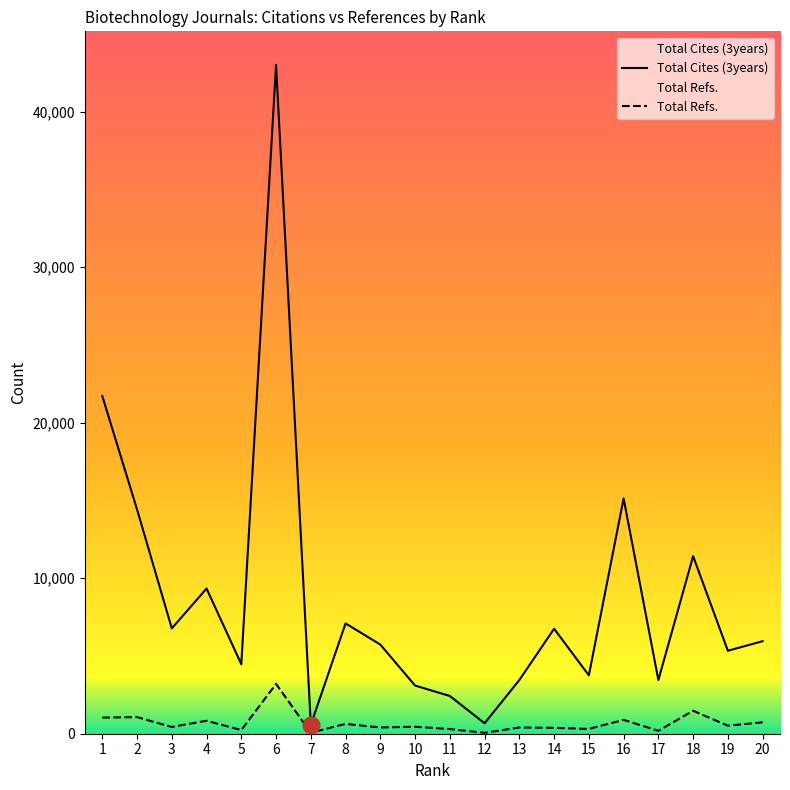

Rank the series by their maximum value, from lowest to highest.

Total Refs., Total Cites (3years)